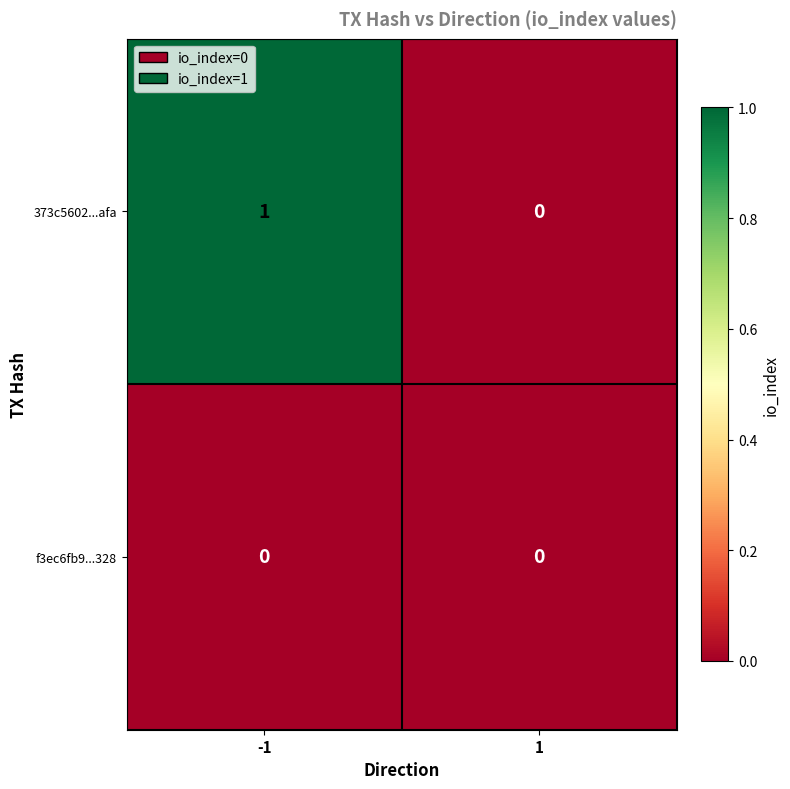

At which category does the chart reach its peak across all series?

-1